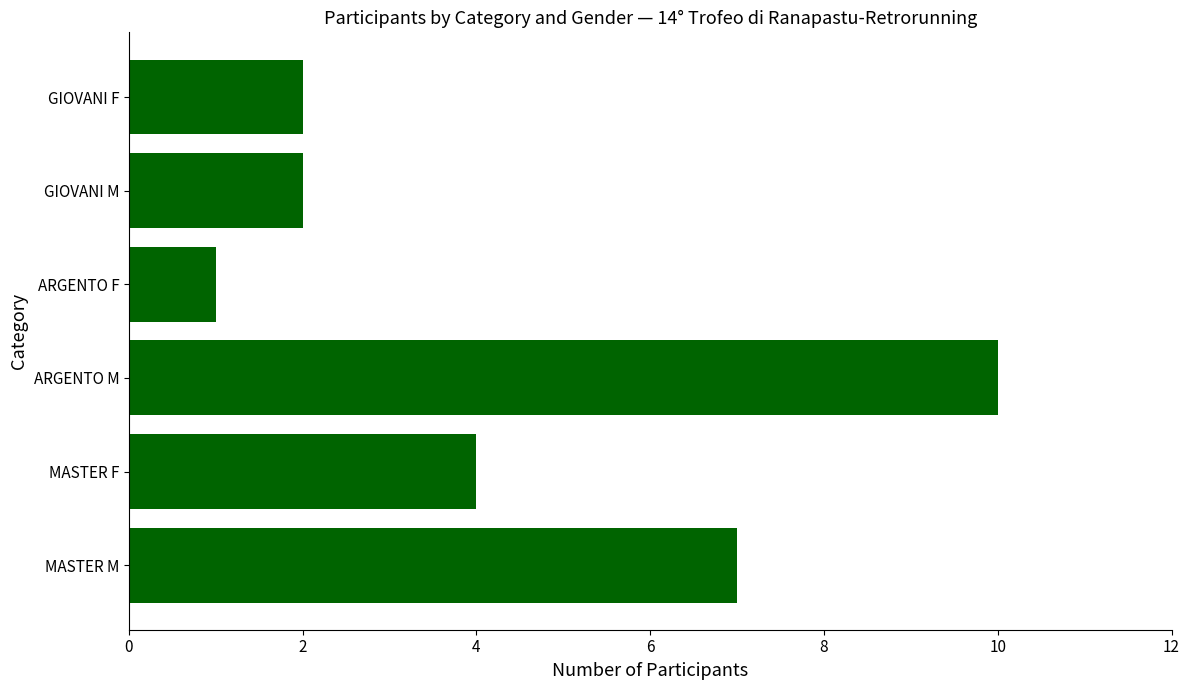

Are the bars grouped side by side (vs. stacked)?

No